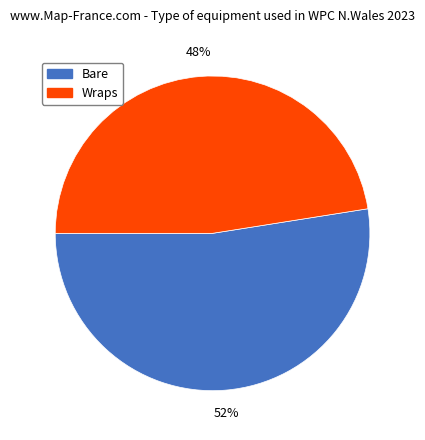

Between Bare and Wraps, which is larger?

Bare